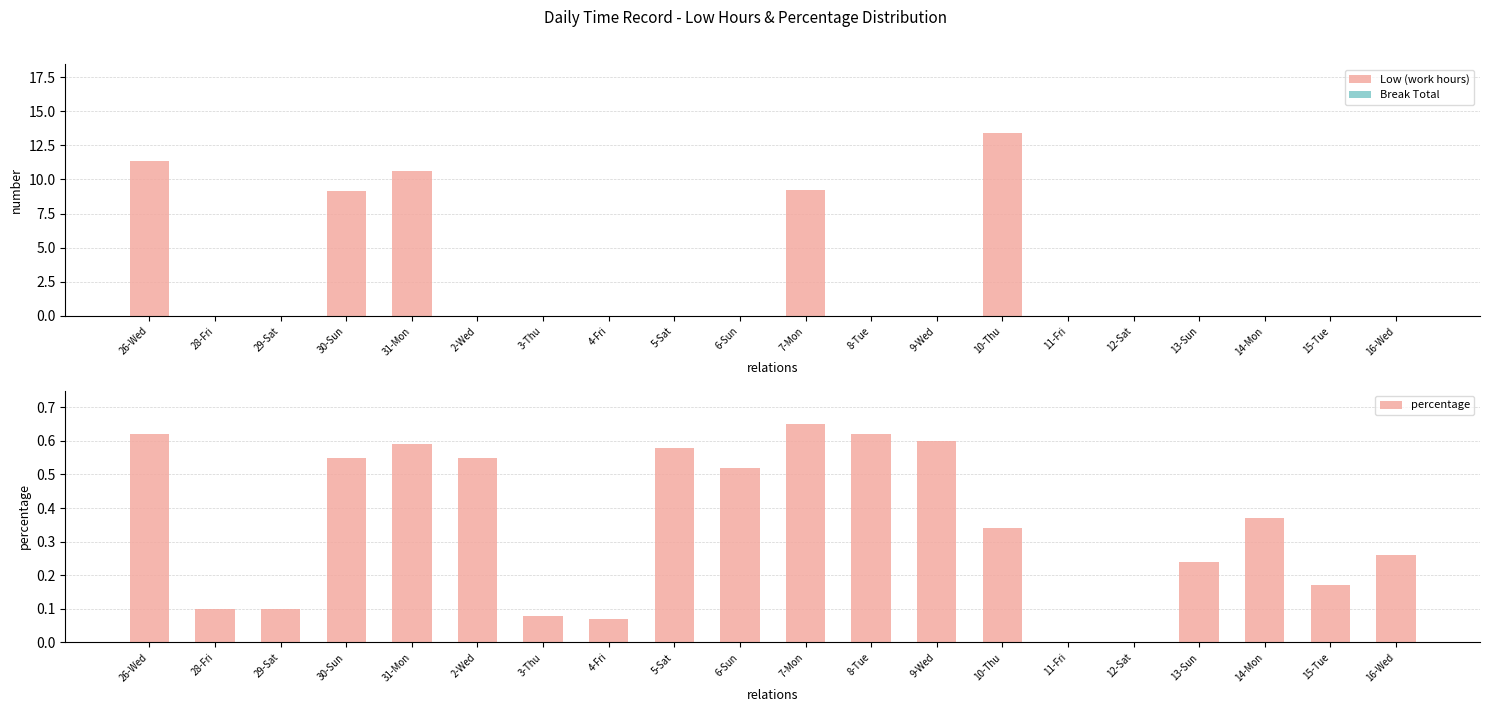

At which label does percentage reach its minimum?

11-Fri